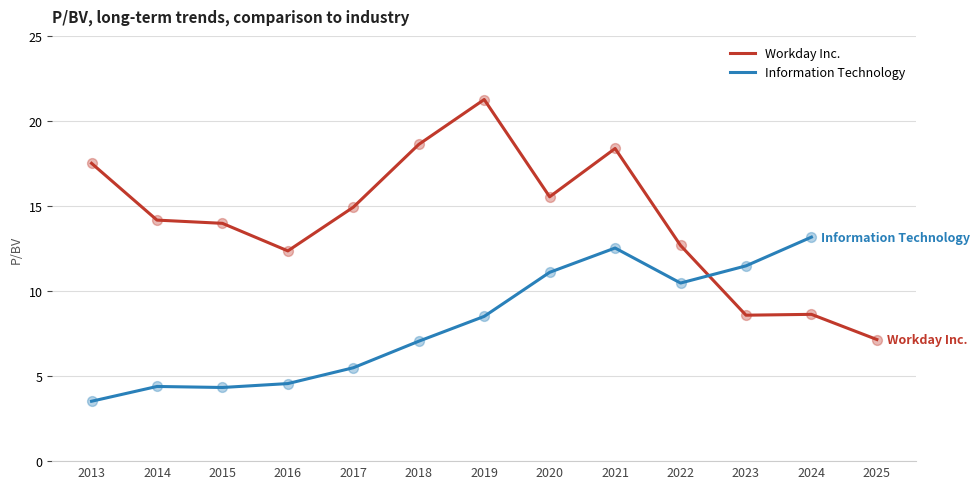

The Workday Inc. series shows 17.5 at 2013. True or false?

True